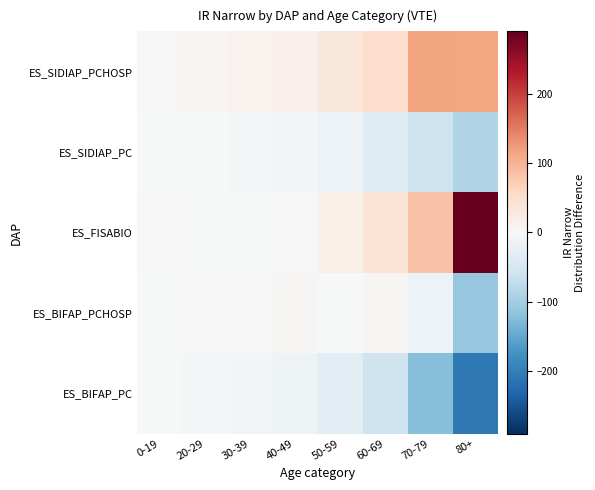

Count the number of categories in the chart.

8